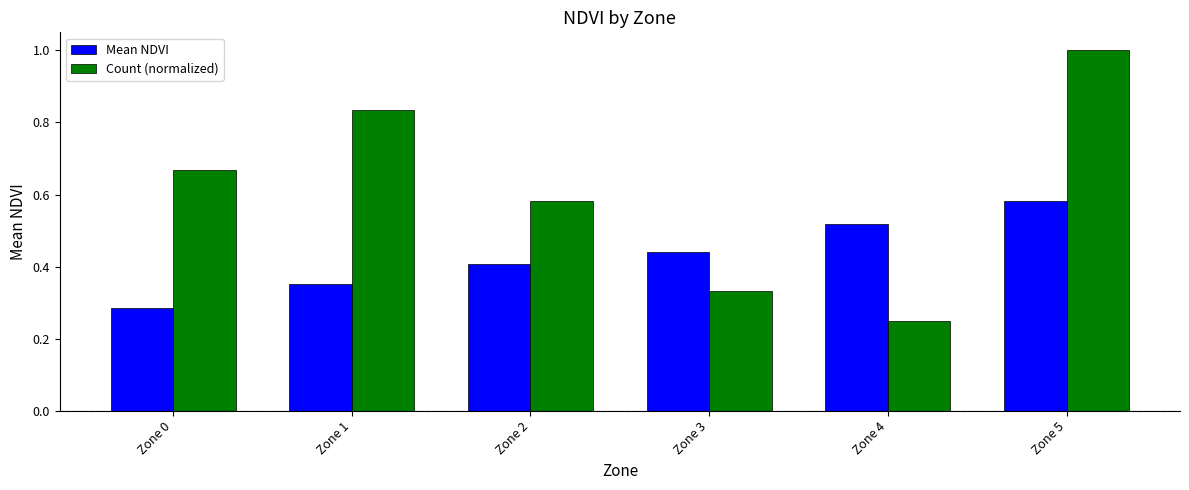

What is the sum of the Count (normalized) values at Zone 3 and Zone 1?

1.2